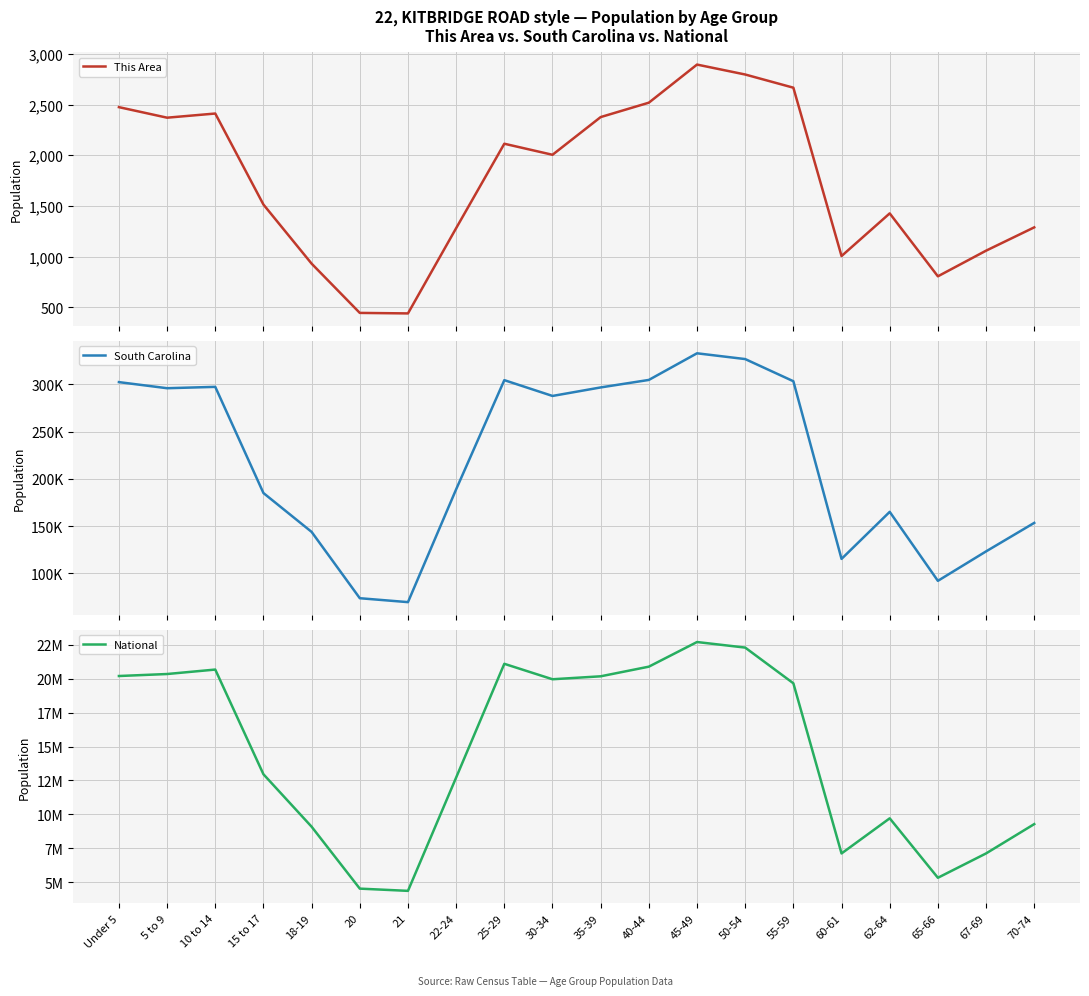

True or false: This Area and South Carolina intersect in this chart.

False